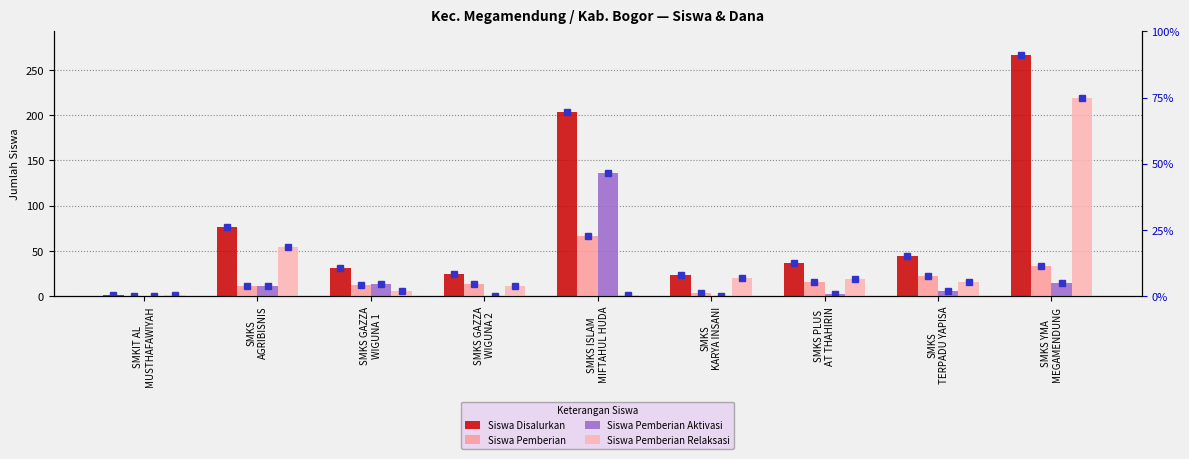

What is the label of the 3rd bar from the left?

SMKS GAZZA
WIGUNA 1